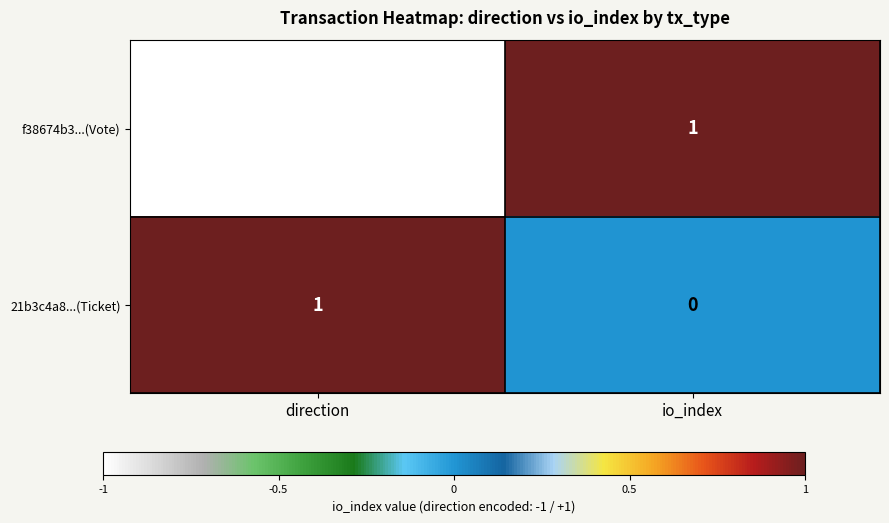

Reading left to right, list all the values displayed in this chart.

f38674b3...(Vote): direction=-1	io_index=1
21b3c4a8...(Ticket): direction=1	io_index=0